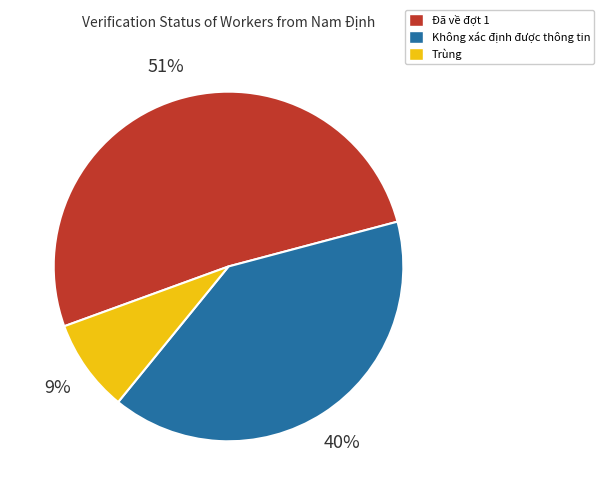

Is the sum of Không xác định được thông tin and Trùng greater than half?

No